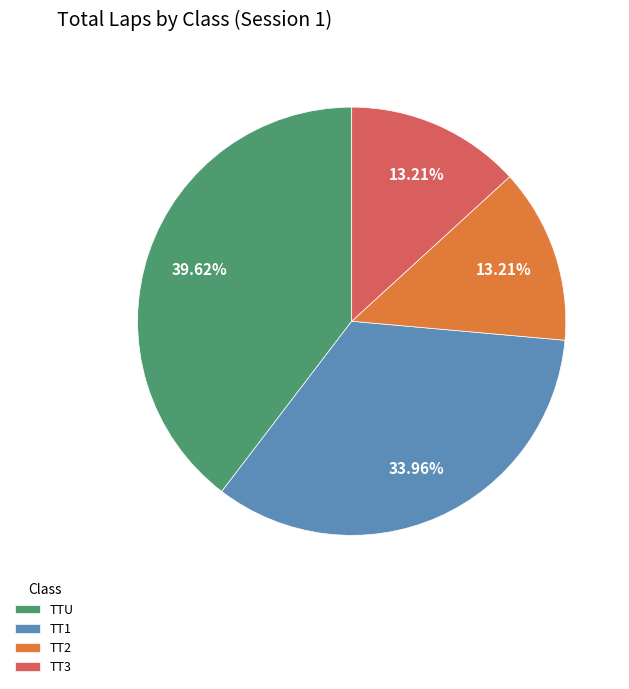

Is there any slice that represents more than half of the pie?

No